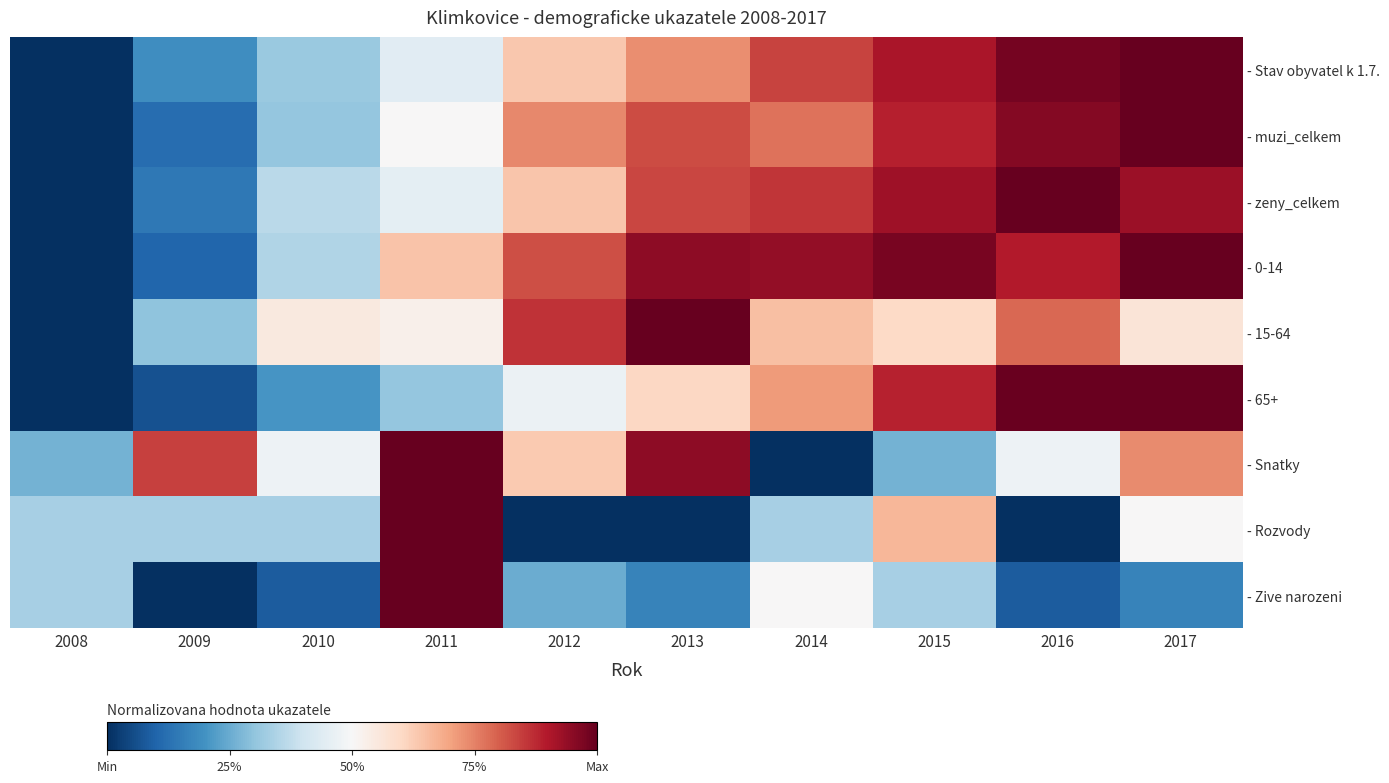

Reading left to right, what are all the values shown in this chart?

- Stav obyvatel k 1.7.: 2008=0.0	2009=0.2	2010=0.3	2011=0.4	2012=0.6	2013=0.7	2014=0.8	2015=0.9	2016=1.0	2017=1.0
- muzi_celkem: 2008=0.0	2009=0.1	2010=0.3	2011=0.5	2012=0.7	2013=0.8	2014=0.8	2015=0.9	2016=1.0	2017=1.0
- zeny_celkem: 2008=0.0	2009=0.1	2010=0.4	2011=0.5	2012=0.6	2013=0.8	2014=0.9	2015=0.9	2016=1.0	2017=0.9
- 0-14: 2008=0.0	2009=0.1	2010=0.4	2011=0.6	2012=0.8	2013=0.9	2014=0.9	2015=1.0	2016=0.9	2017=1.0
- 15-64: 2008=0.0	2009=0.3	2010=0.6	2011=0.5	2012=0.9	2013=1.0	2014=0.7	2015=0.6	2016=0.8	2017=0.6
- 65+: 2008=0.0	2009=0.1	2010=0.2	2011=0.3	2012=0.5	2013=0.6	2014=0.7	2015=0.9	2016=1.0	2017=1.0
- Snatky: 2008=0.3	2009=0.8	2010=0.5	2011=1.0	2012=0.6	2013=0.9	2014=0.0	2015=0.3	2016=0.5	2017=0.7
- Rozvody: 2008=0.3	2009=0.3	2010=0.3	2011=1.0	2012=0.0	2013=0.0	2014=0.3	2015=0.7	2016=0.0	2017=0.5
- Zive narozeni: 2008=0.3	2009=0.0	2010=0.1	2011=1.0	2012=0.2	2013=0.2	2014=0.5	2015=0.3	2016=0.1	2017=0.2